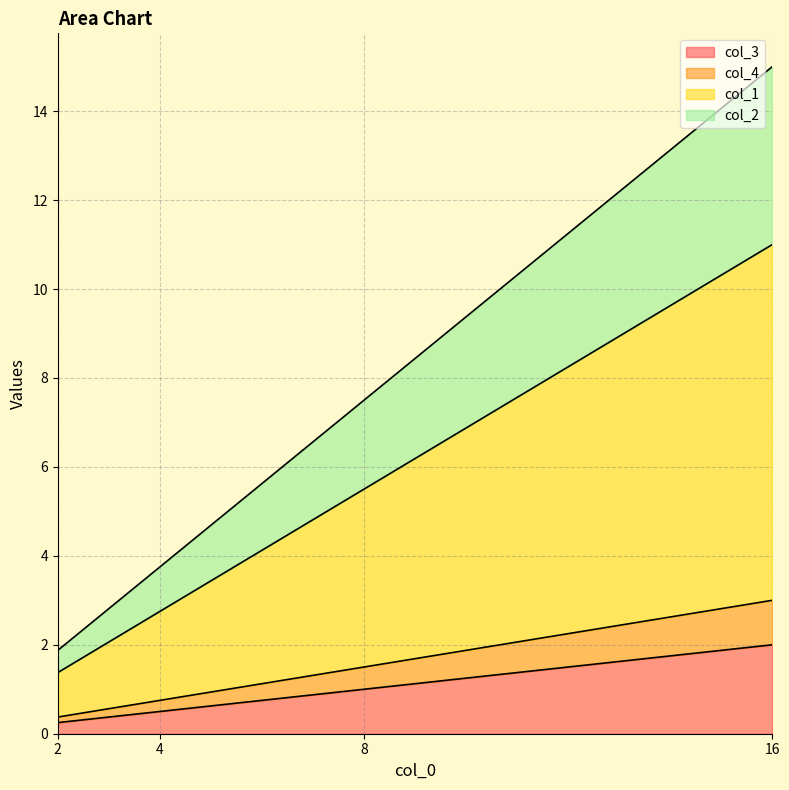

At which label does col_3 reach its peak?

16